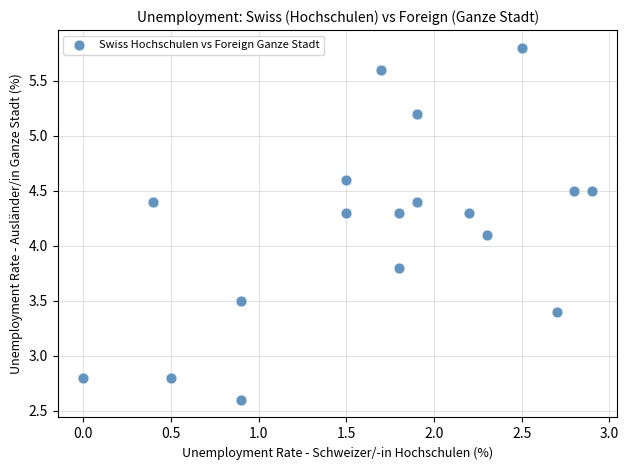

What is the range of X values (max minus min)?

2.9